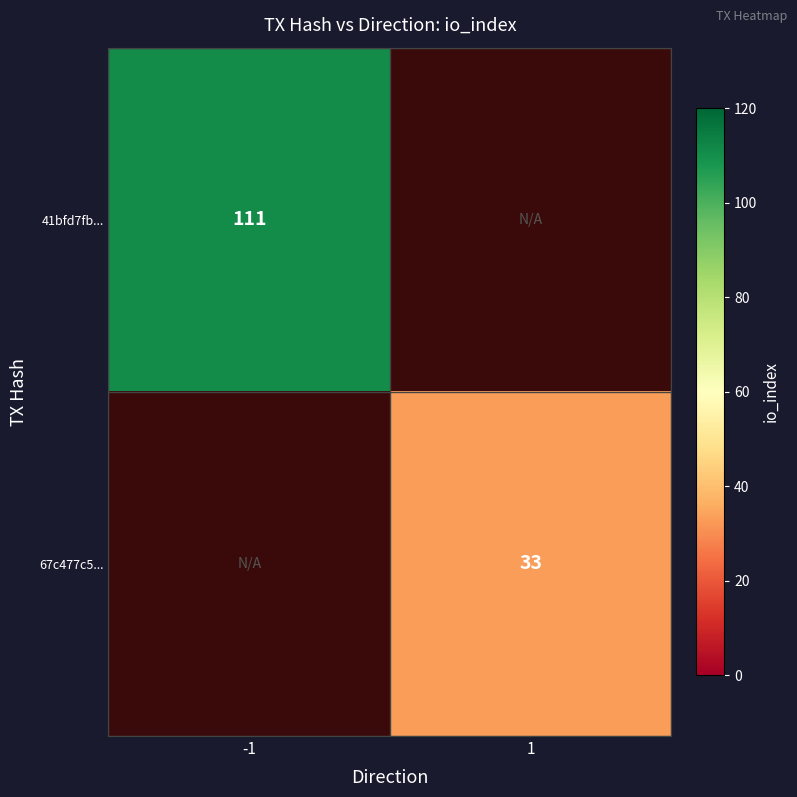

The value of 67c477c5... at 1 is 15.2. True or false?

False